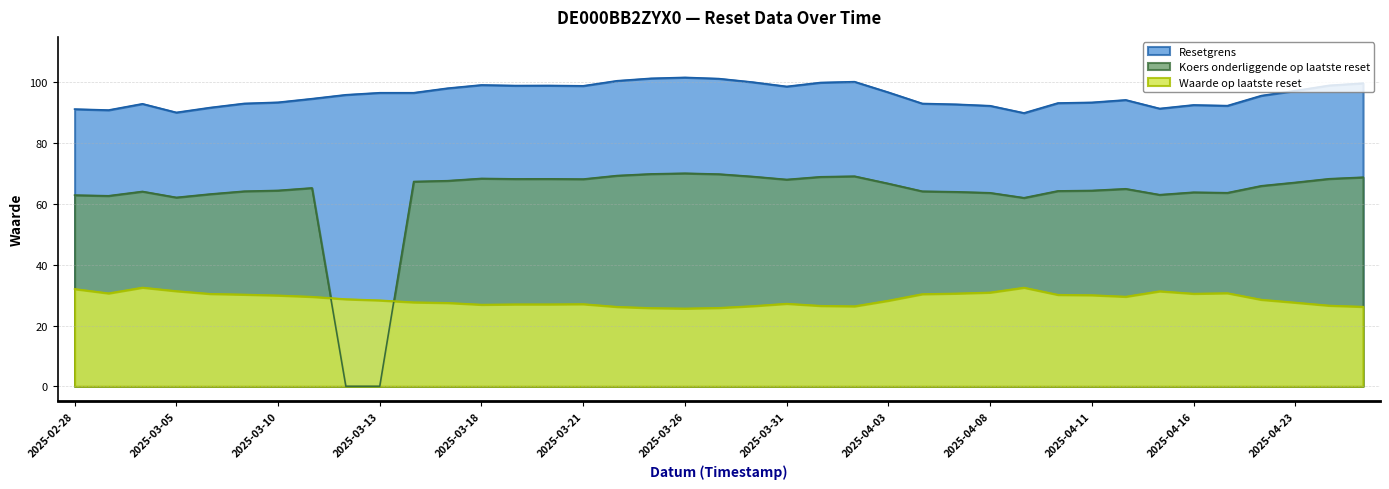

What are all the series names shown in the legend?

Resetgrens, Koers onderliggende op laatste reset, Waarde op laatste reset